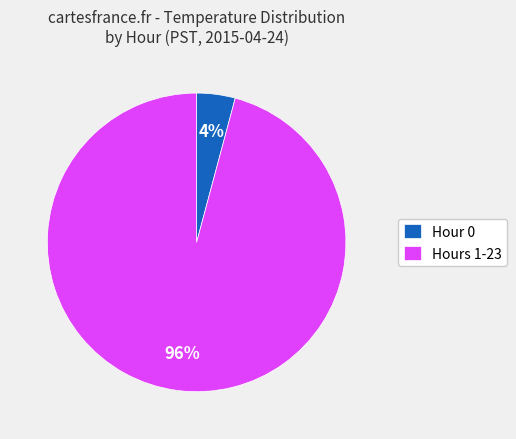

How many slices are in this pie chart?

2